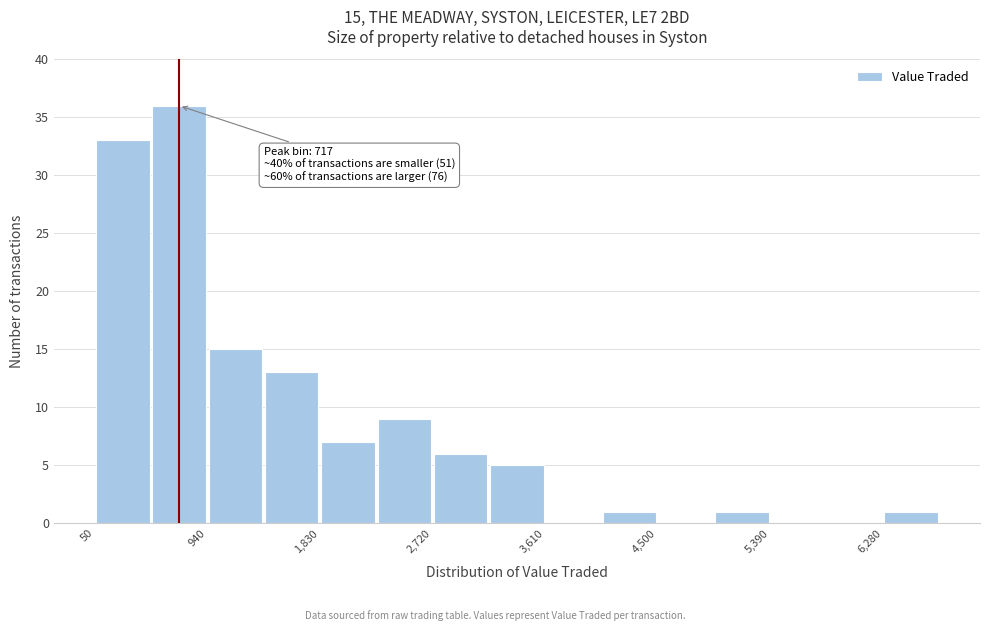

Over which range of the x-axis is the bar tallest?

500 to 900